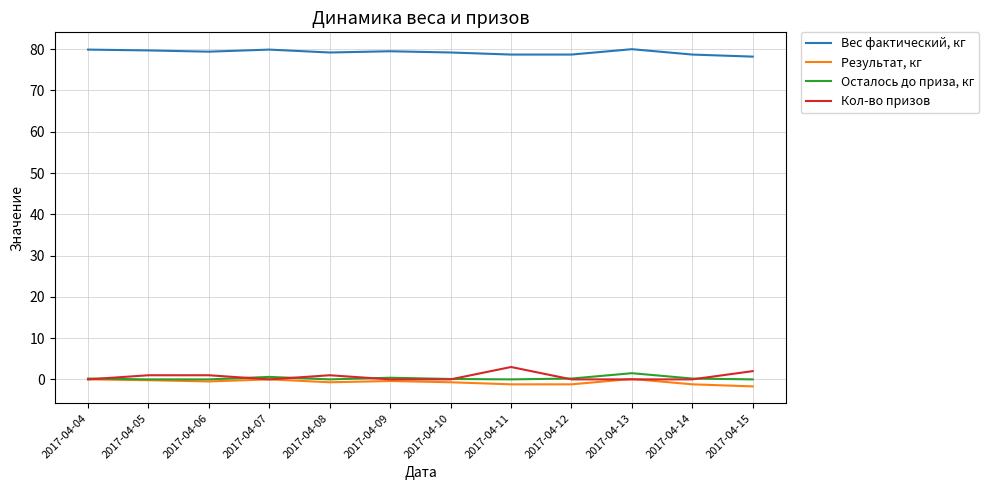

Which series has the widest spread of values?

Кол-во призов